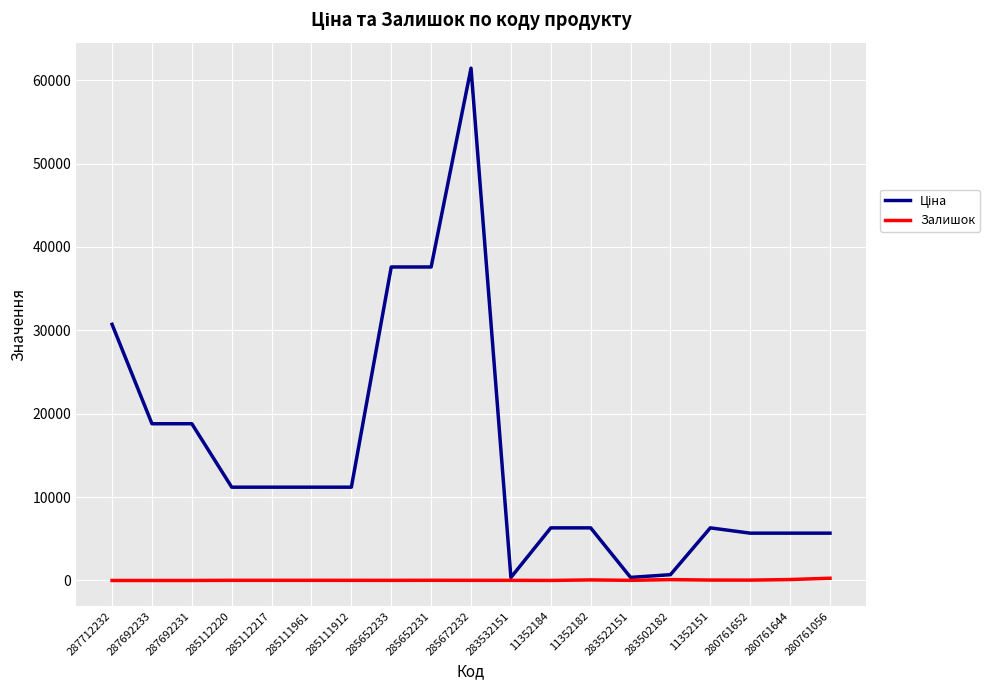

Is it true that Залишок equals 113.0 at 280761644?

True